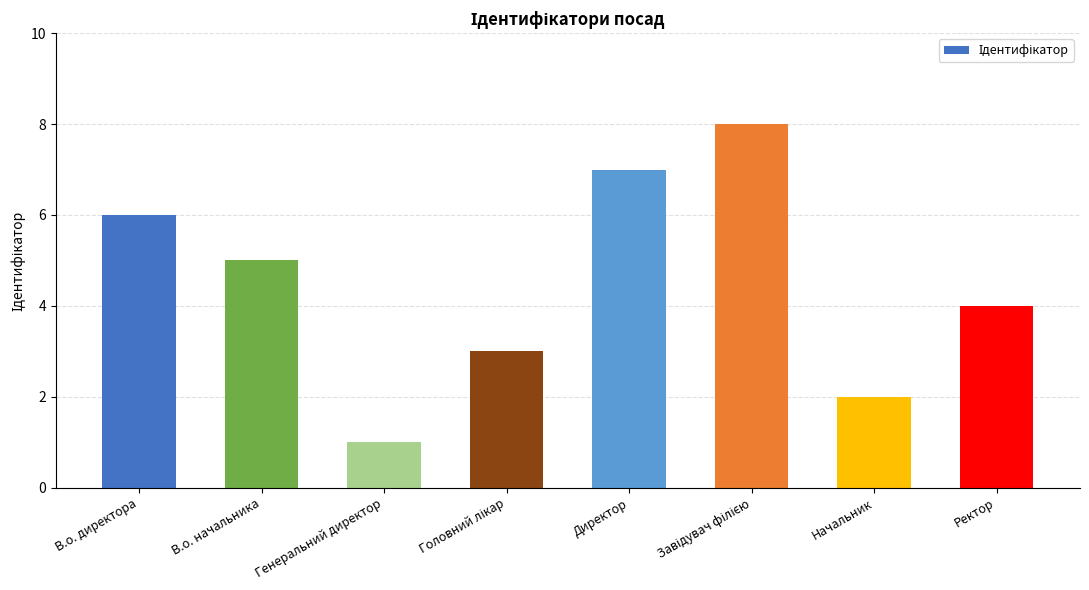

What is the maximum value shown in the chart?

8